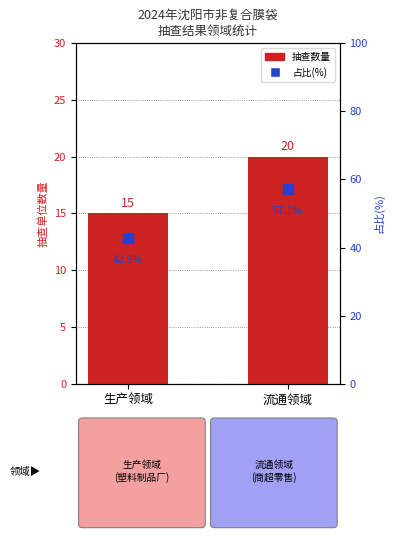

What is the value of the 抽查数量 bar at the 1st from the left?

15.0